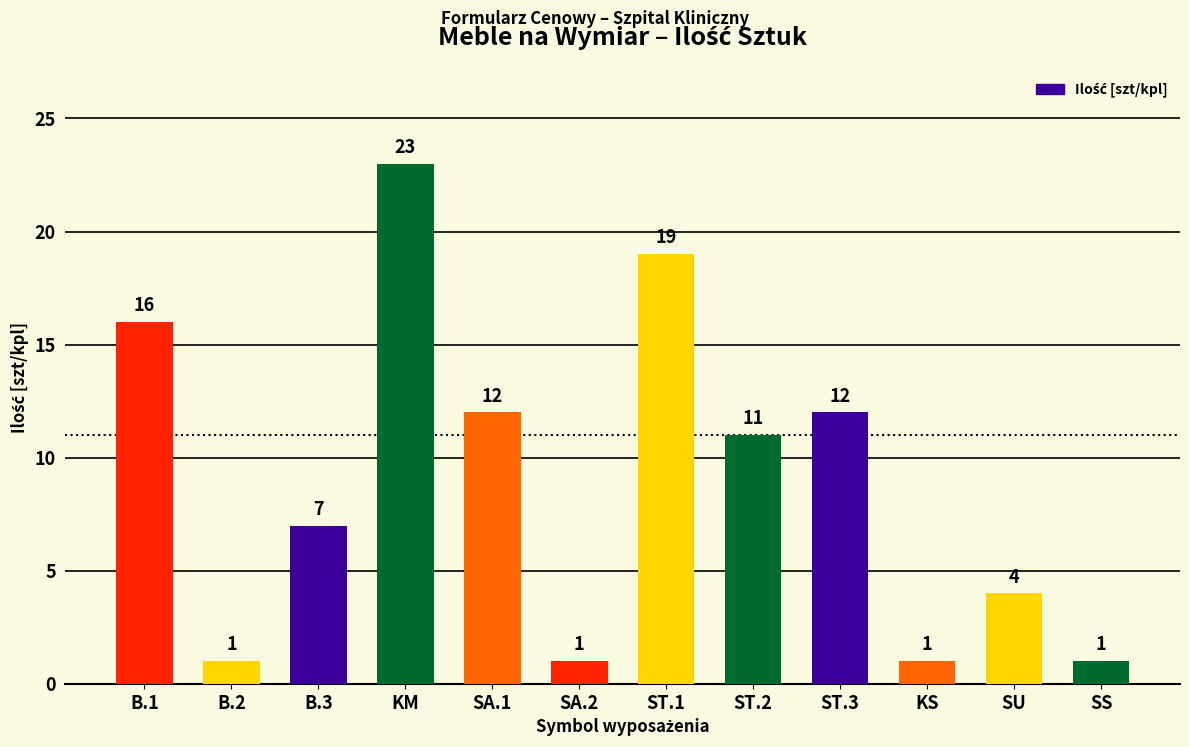

What is the ratio of the value at ST.3 to the value at ST.1?

0.6